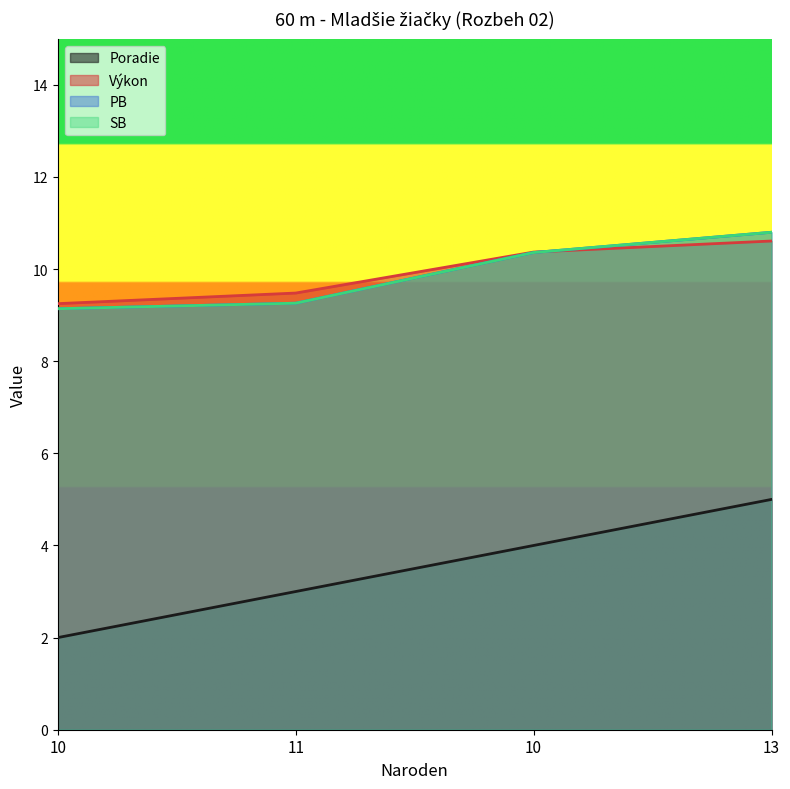

True or false: Poradie has a value of 4.0 at 11.

False